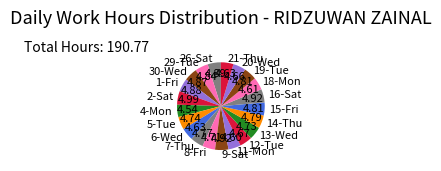

Does 13-Wed represent more than half of the total?

No